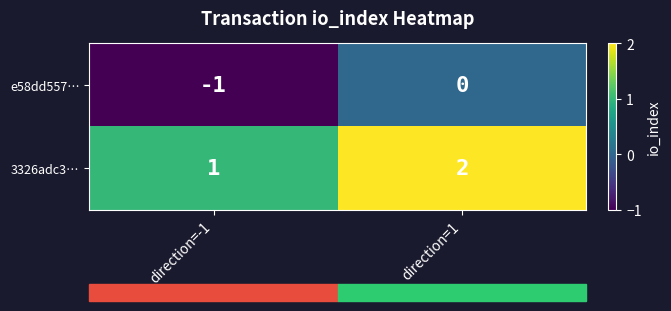

Rank the series at direction=1 from highest to lowest value.

3326adc3…, e58dd557…